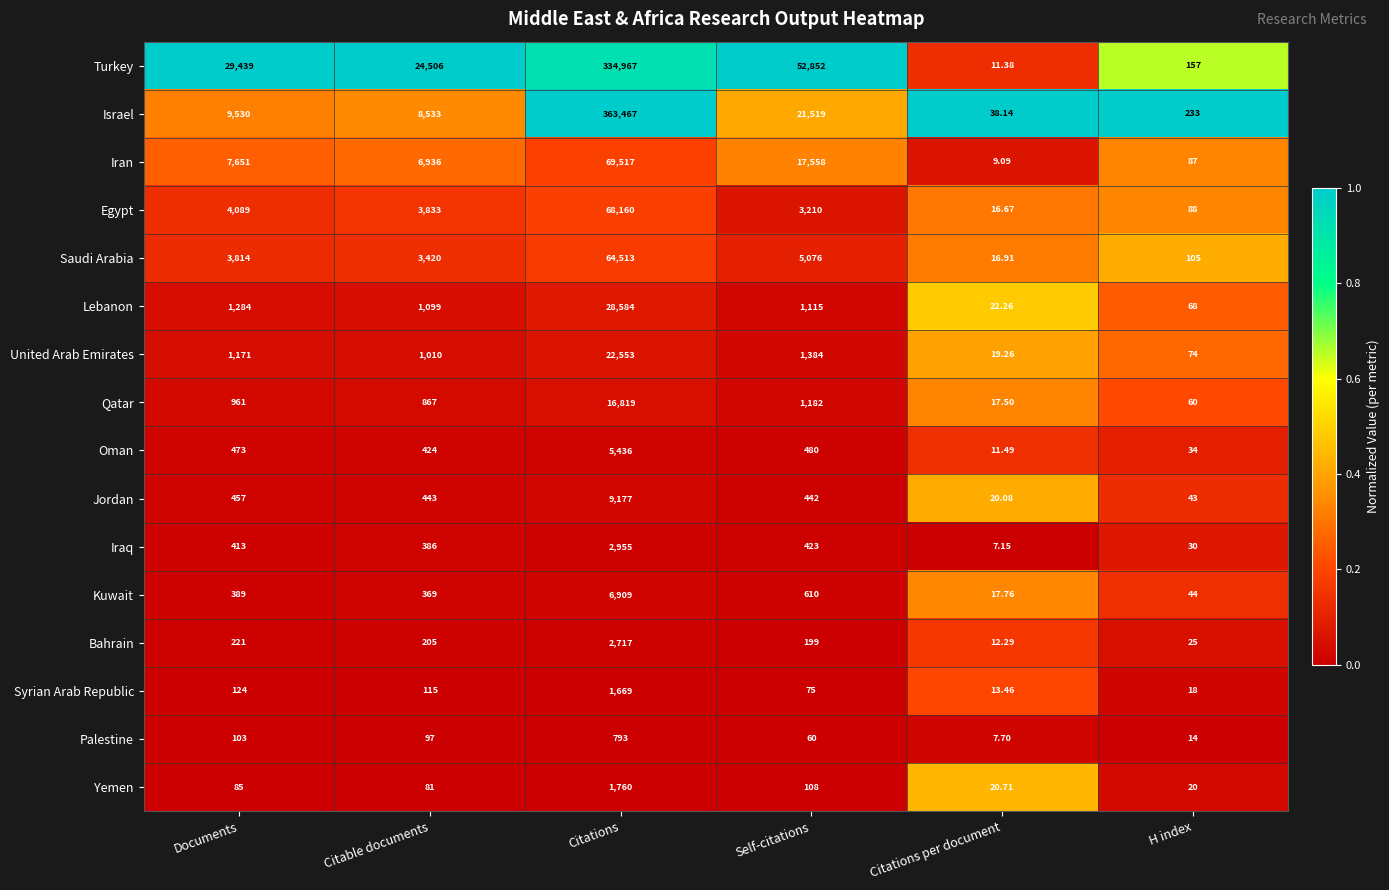

Which series changed the most between Documents and H index?

Turkey